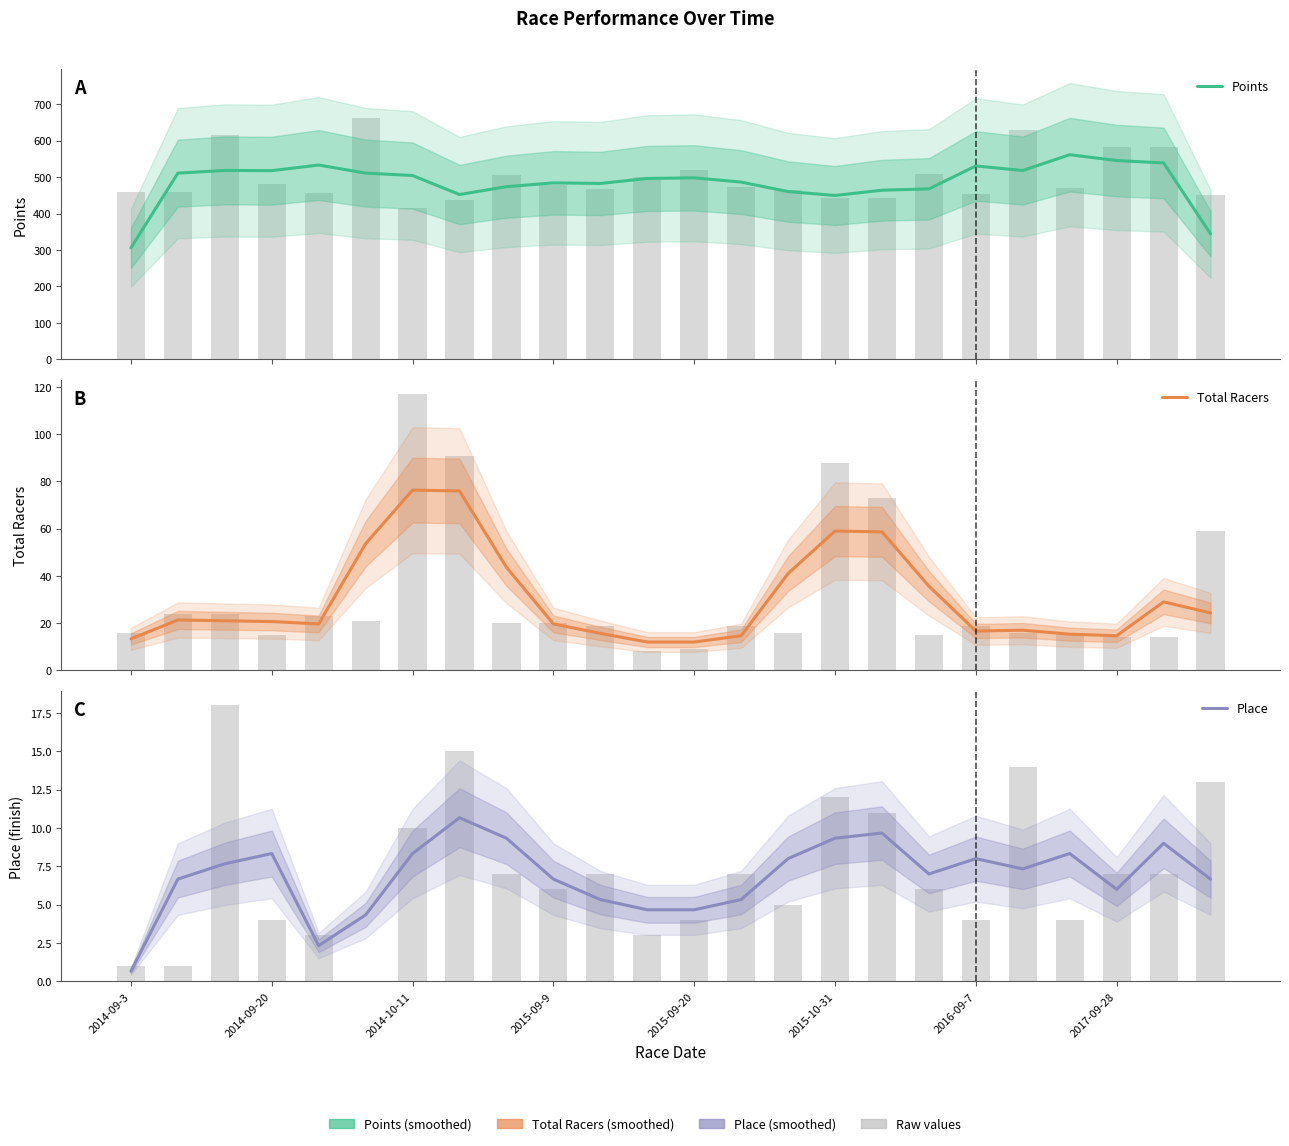

Is the value of Total Racers at 15 greater than the value of Points at 17?

No